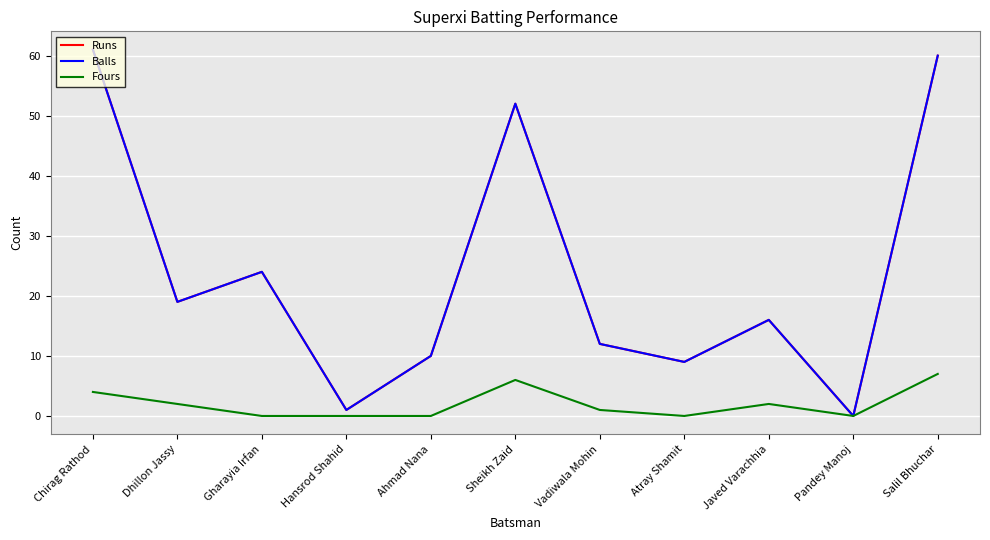

At which category does Runs reach its first local valley?

Dhillon Jassy